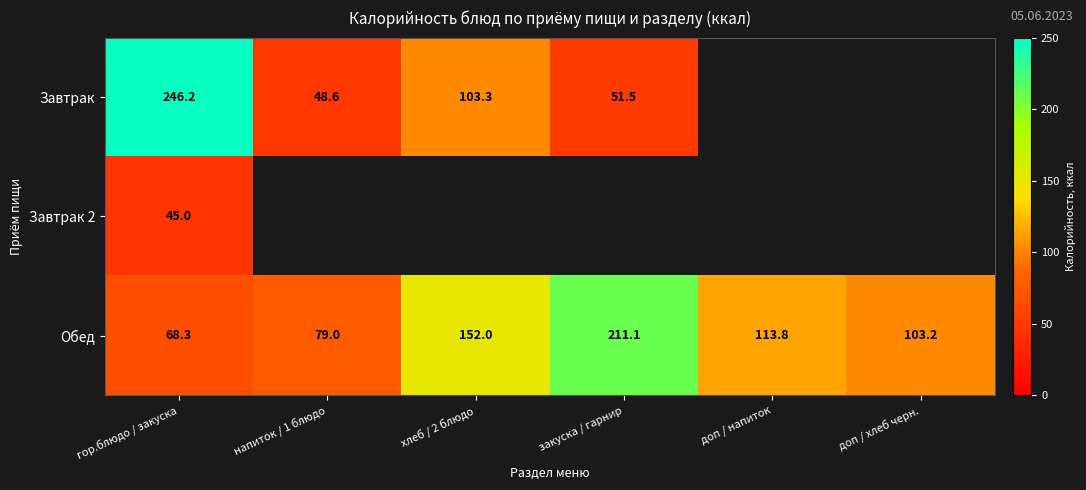

What is the sum of the Обед values at доп / напиток and хлеб / 2 блюдо?

265.8